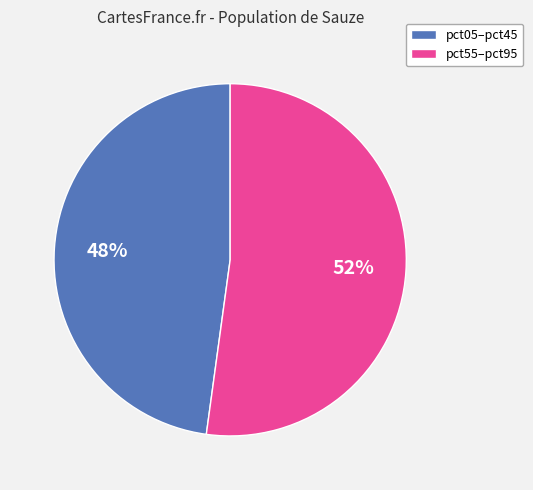

Is there any slice that represents more than half of the pie?

Yes